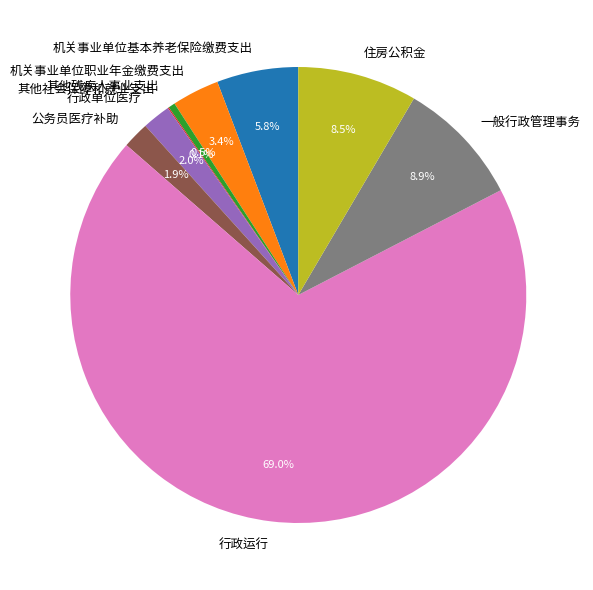

Between 住房公积金 and 行政单位医疗, which is larger?

住房公积金